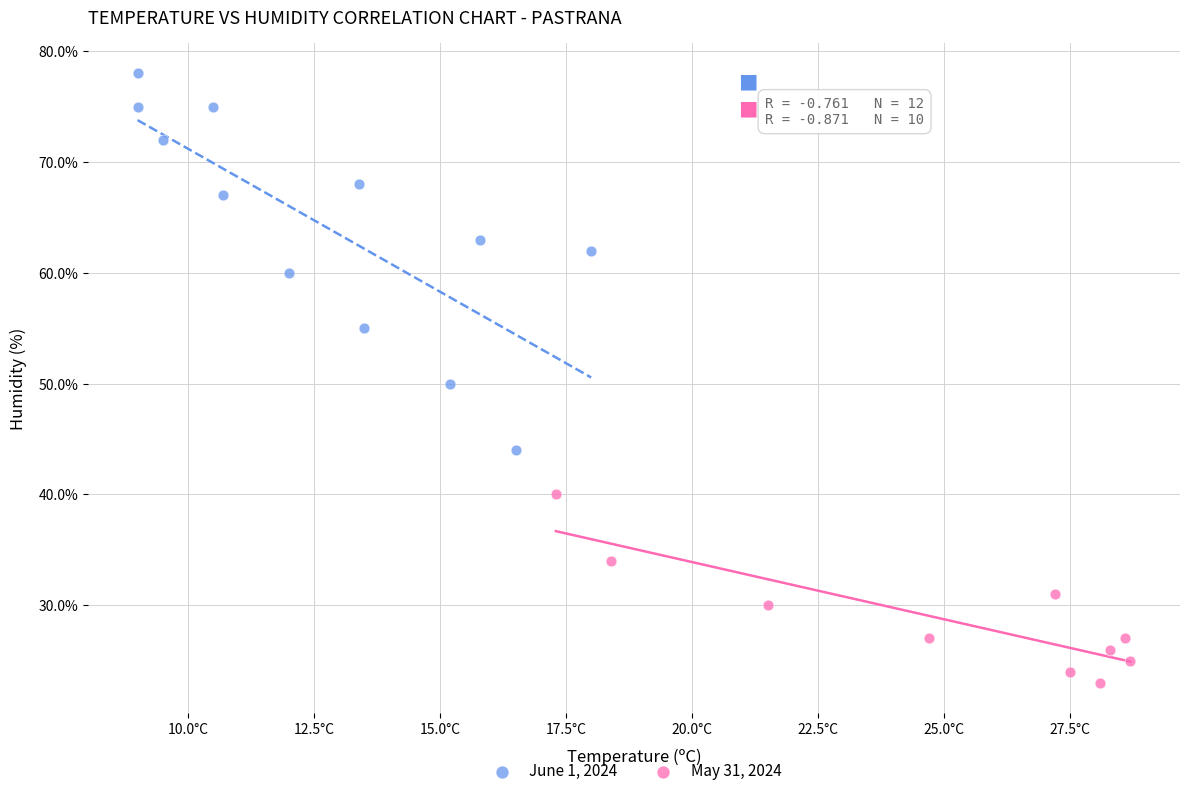

Which series reaches the maximum Y coordinate?

June 1, 2024